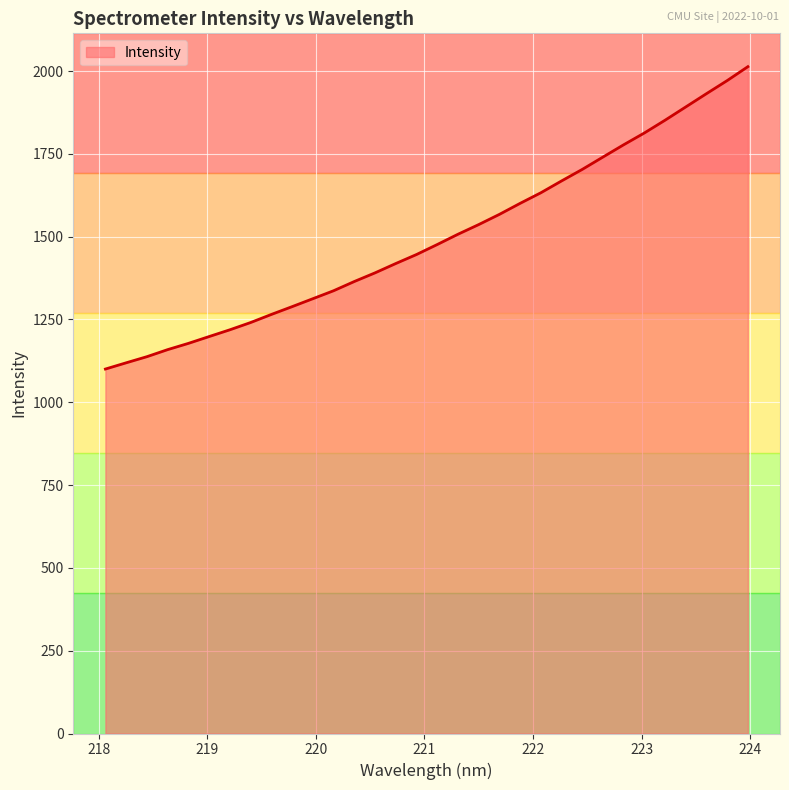

What is the difference between the maximum and minimum values?

912.9